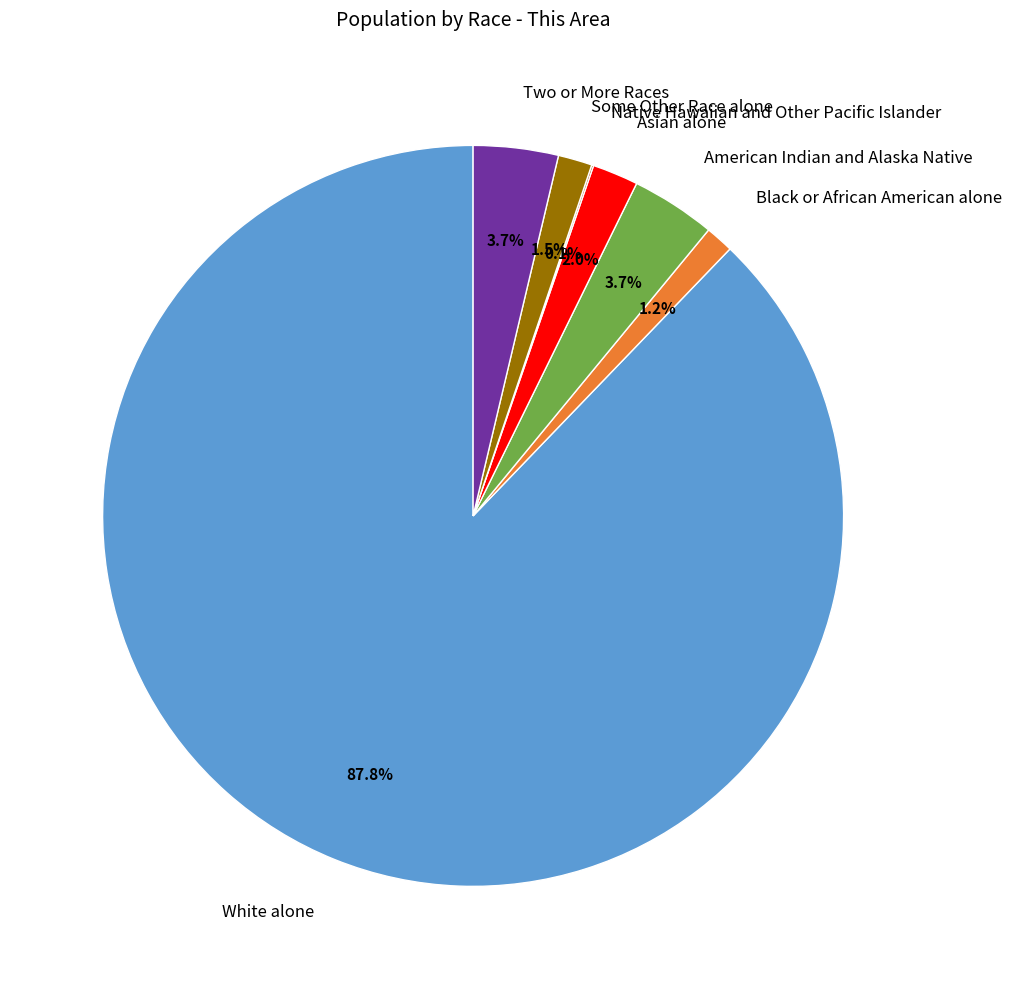

Is it true that White alone is 75% of the pie?

False